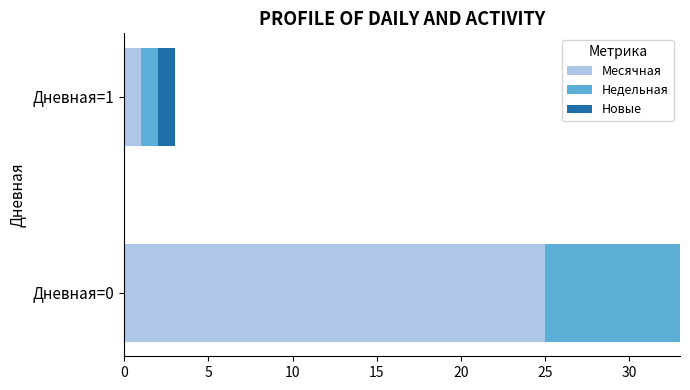

True or false: Месячная has a value of 1 at Дневная=1.

True